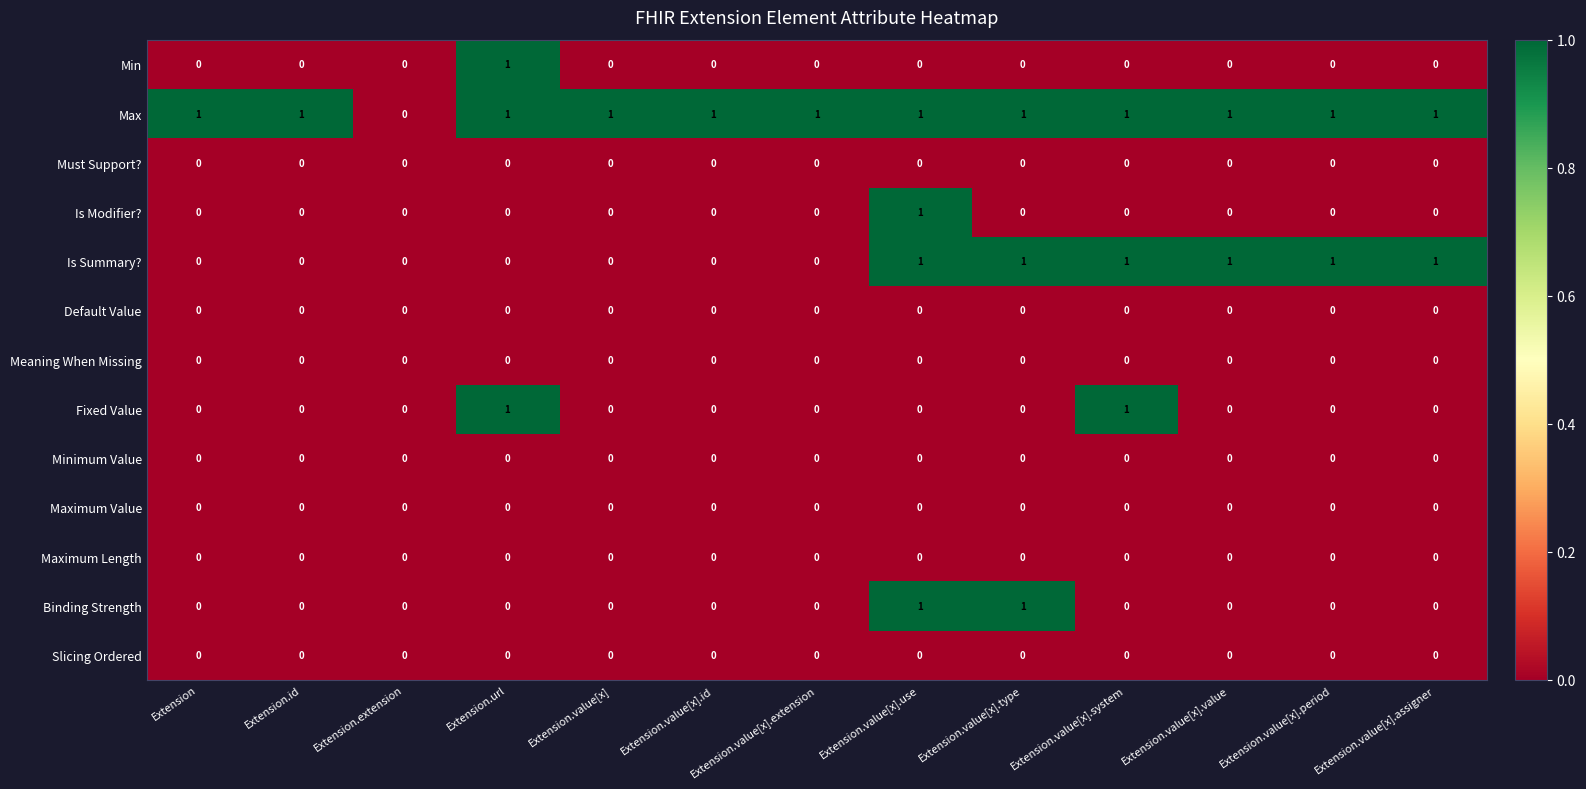

Which series changed the most between Extension.extension and Extension.value[x].extension?

Max